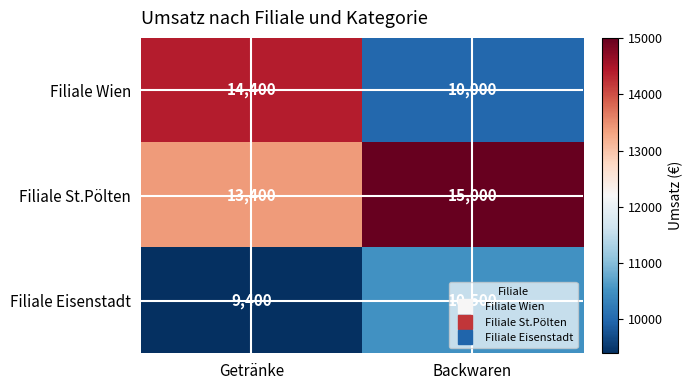

At how many categories does at least one series exceed 12919?

2